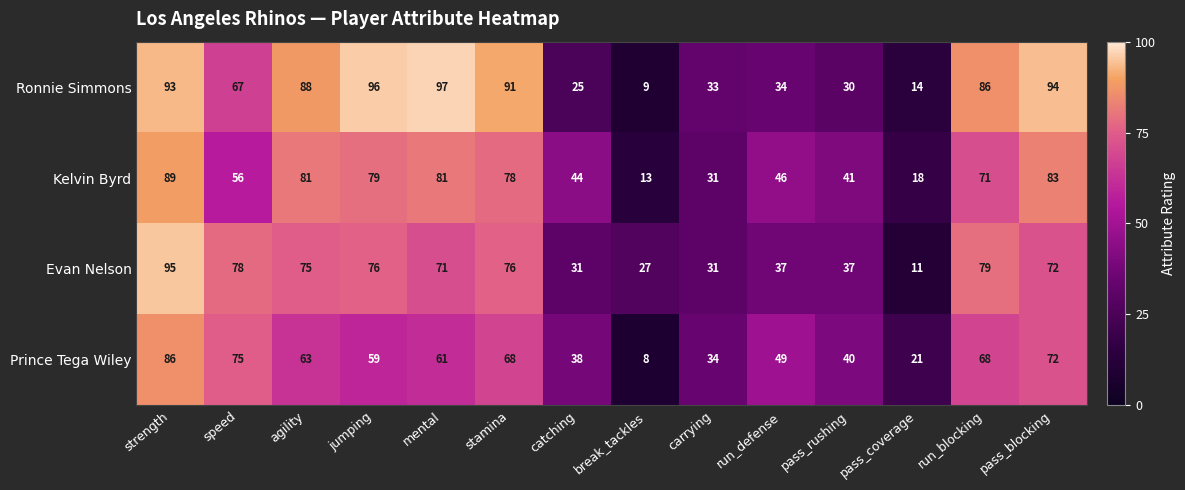

Which series has the largest total across all categories?

Ronnie Simmons